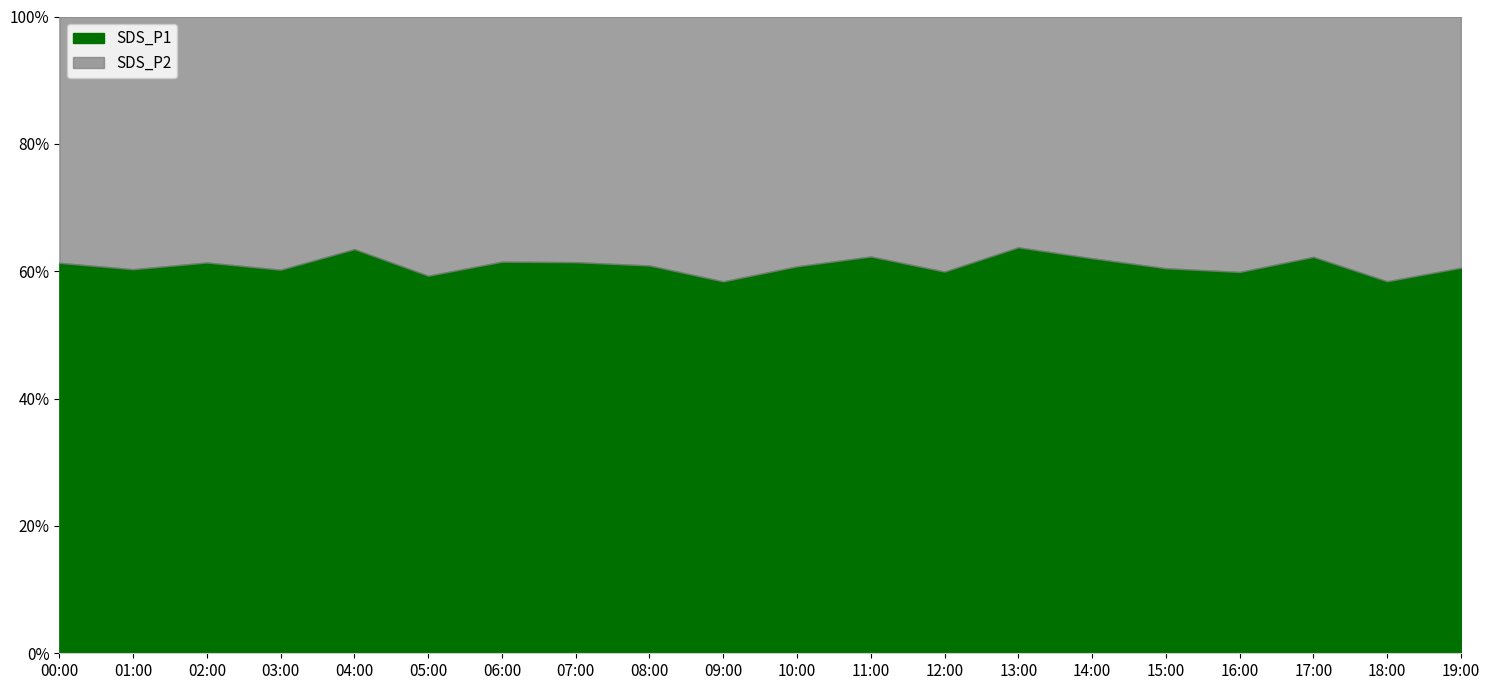

What is the total value across all series at 01:00?

100.0